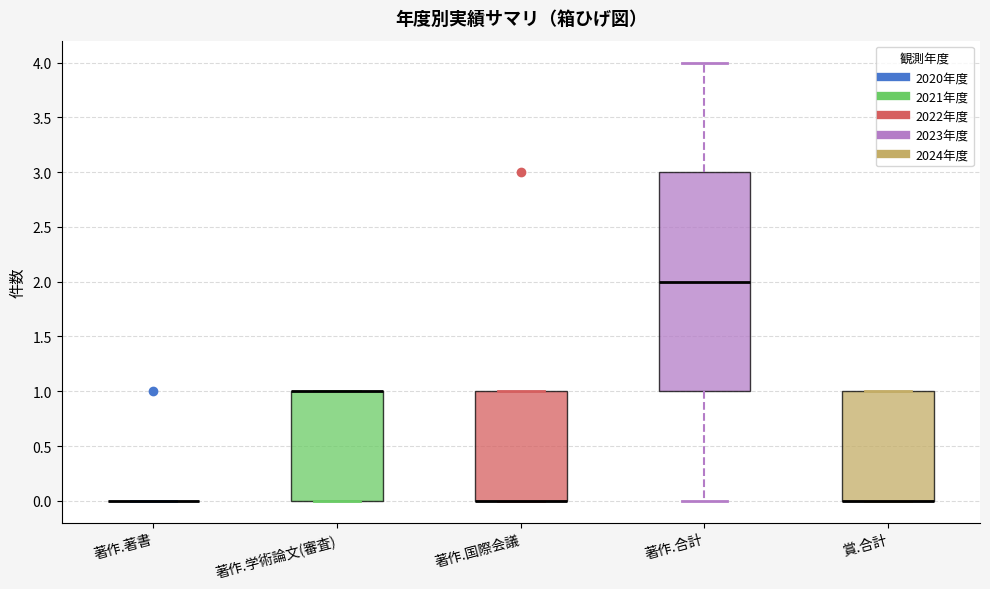

Reading left to right, transcribe this box plot: for each box, give where its median line is, the range the box spans, and where its two whiskers end, as read against the y-axis. The values are not printed on the chart, so give them approximately, as read against the axis.

著作.著書: box collapsed to a line at 0, whiskers 0 to 0
著作.学術論文(審査): median 1 (drawn on the box's upper edge), box 0 to 1, whiskers 0 to 1
著作.国際会議: median 0 (drawn on the box's lower edge), box 0 to 1, whiskers 0 to 1
著作.合計: median 2, box 1 to 3, whiskers 0 to 4
賞.合計: median 0 (drawn on the box's lower edge), box 0 to 1, whiskers 0 to 1